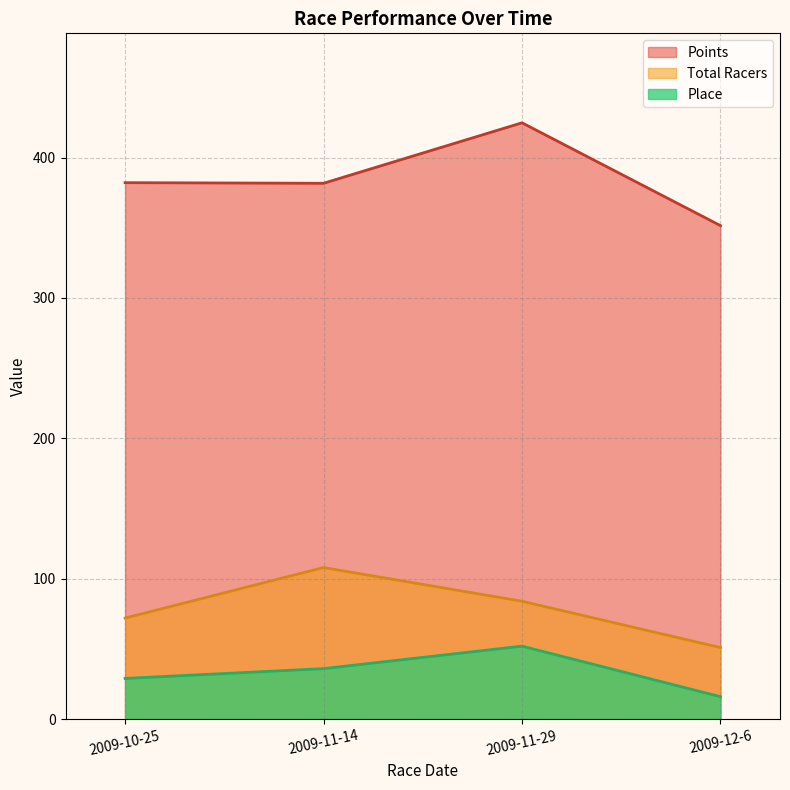

Where is the first local maximum for Total Racers?

2009-11-14